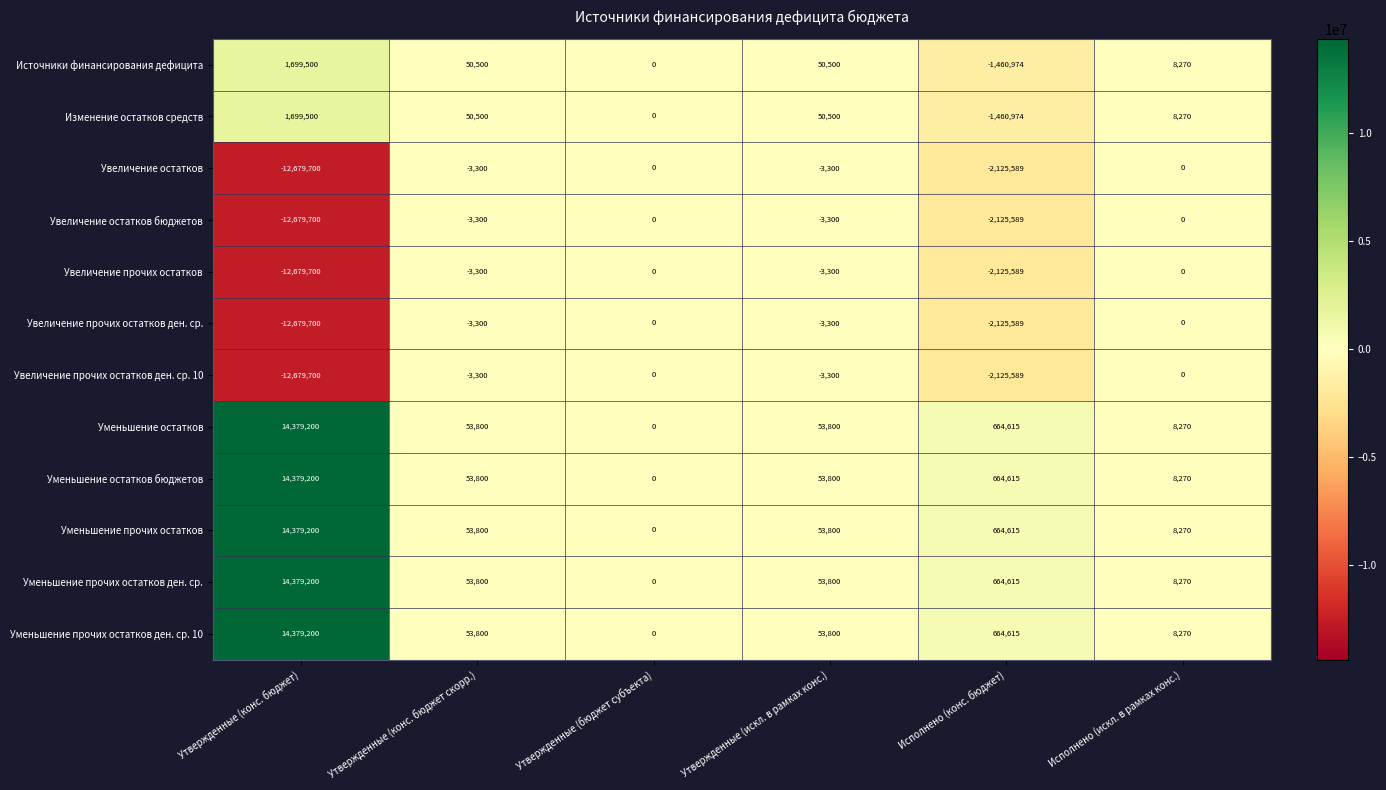

At which label does Уменьшение прочих остатков reach its peak?

Утвержденные (конс. бюджет)